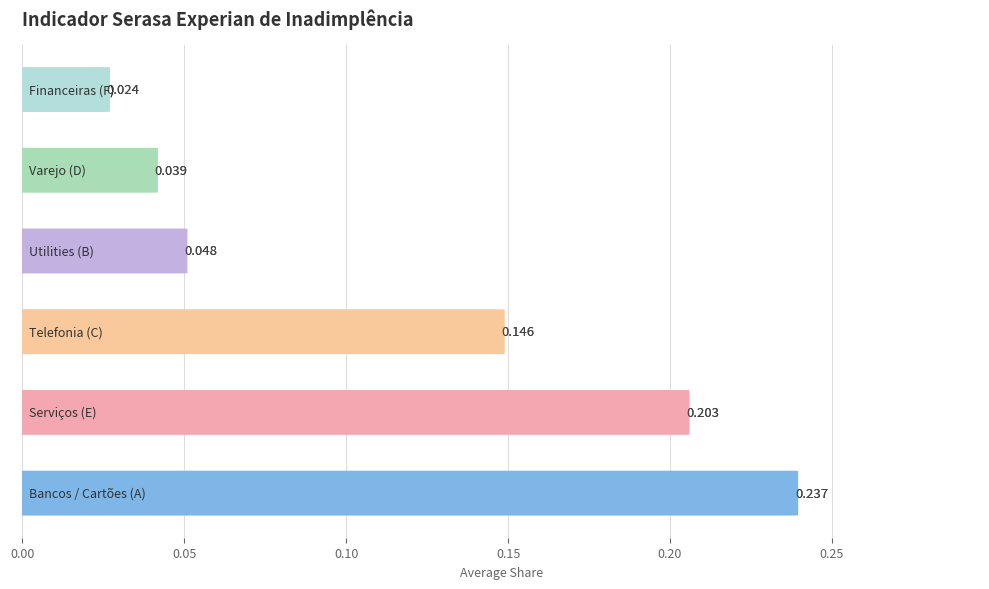

The Financeiras (F) series shows 0.0 at 2018-05. True or false?

False